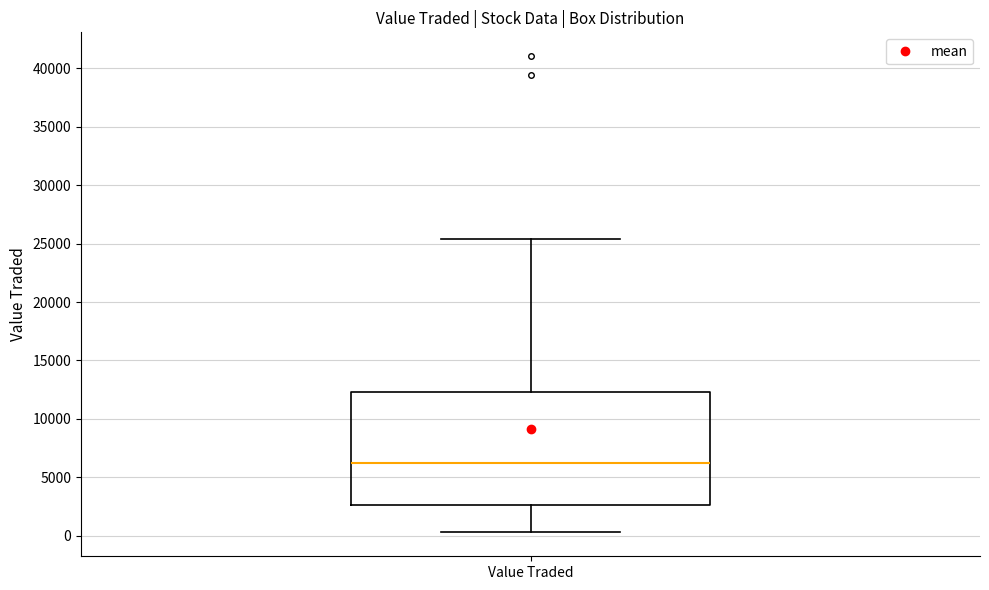

Read this box plot against the y-axis: the position of the median line, the range covered by the box, and the ends of both whiskers. The values are not printed on the chart, so give them approximately, as read against the axis.

median 6500, box 2500 to 12500, whiskers 500 to 25500